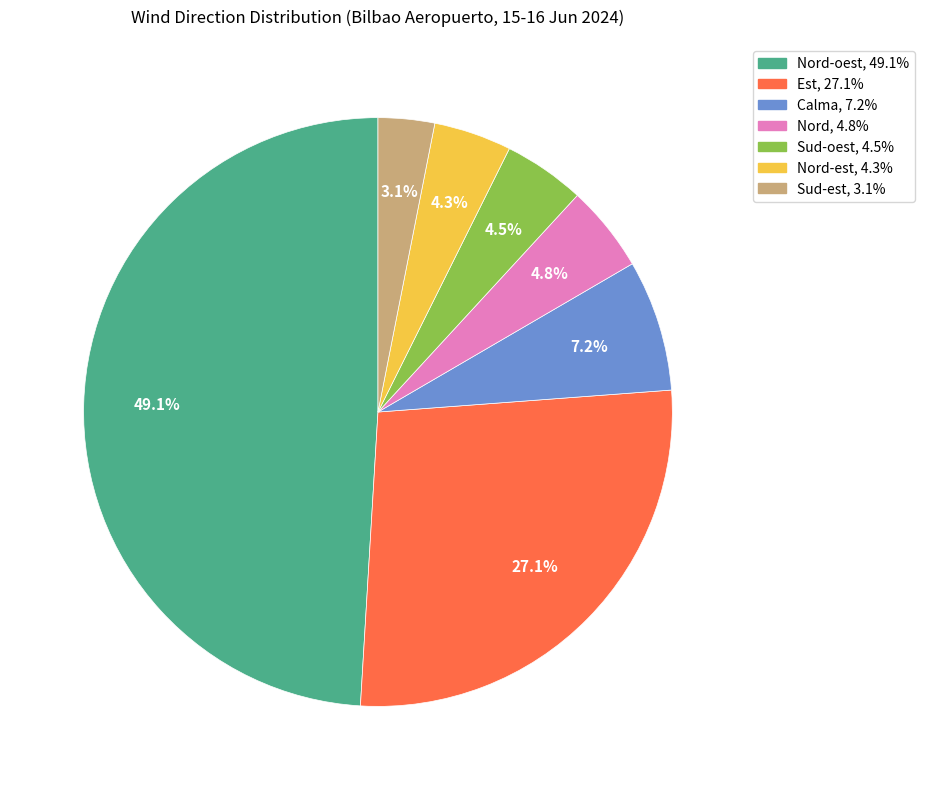

Is there a majority slice in this chart?

No